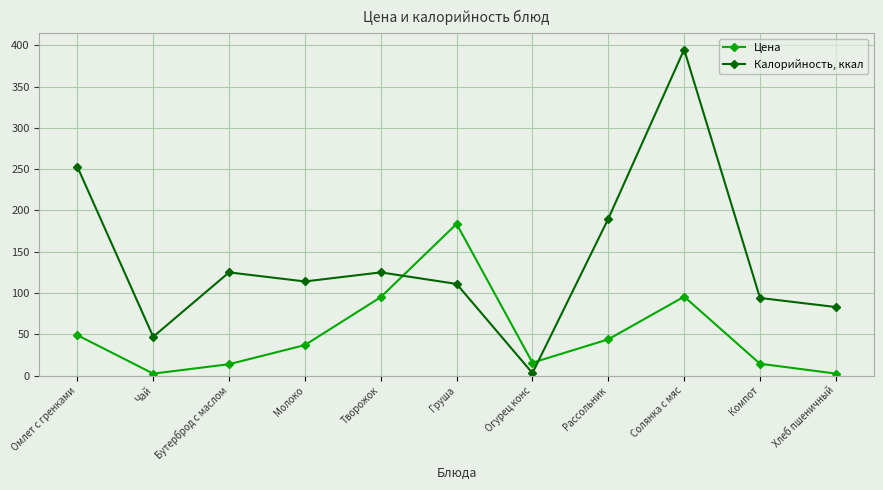

What is the maximum value shown in the chart?

395.0